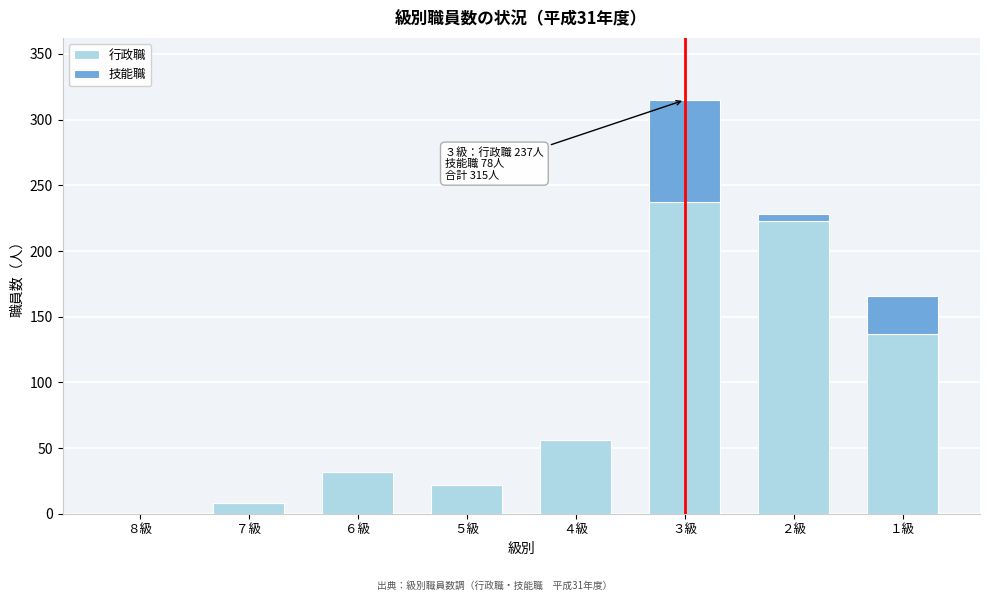

Reading left to right, list the values for the 行政職 series.

８級=0	７級=8	６級=32	５級=22	４級=56	３級=237	２級=223	１級=137